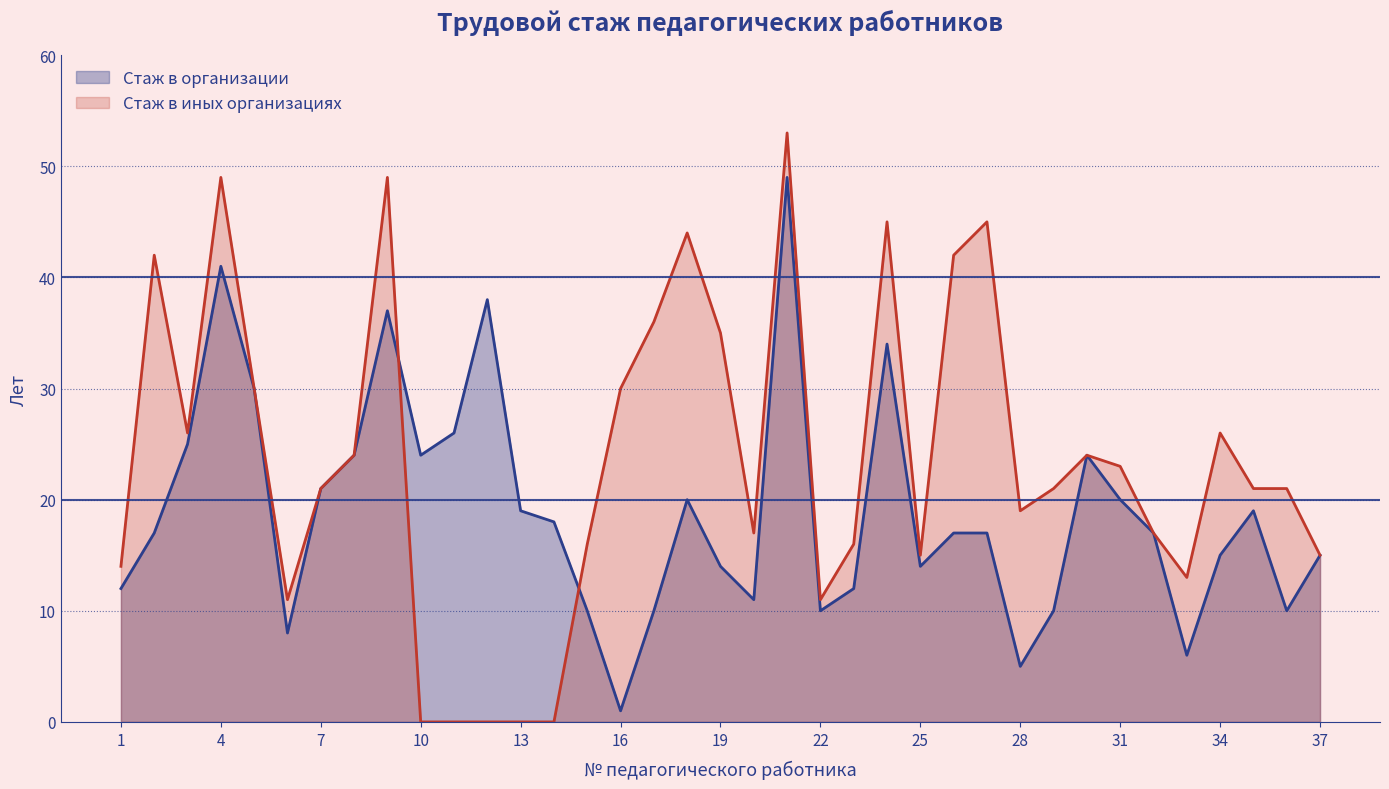

What is the difference between the second highest and second lowest values in the Стаж в организации series?

36